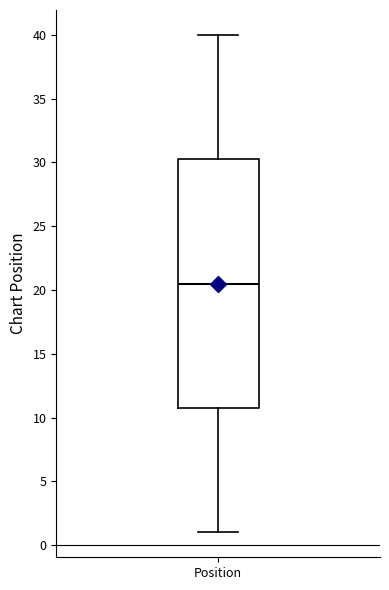

Where is the upper edge of the box for Position on the y-axis? The values are not printed on the chart, so give them approximately, as read against the axis.

30.5